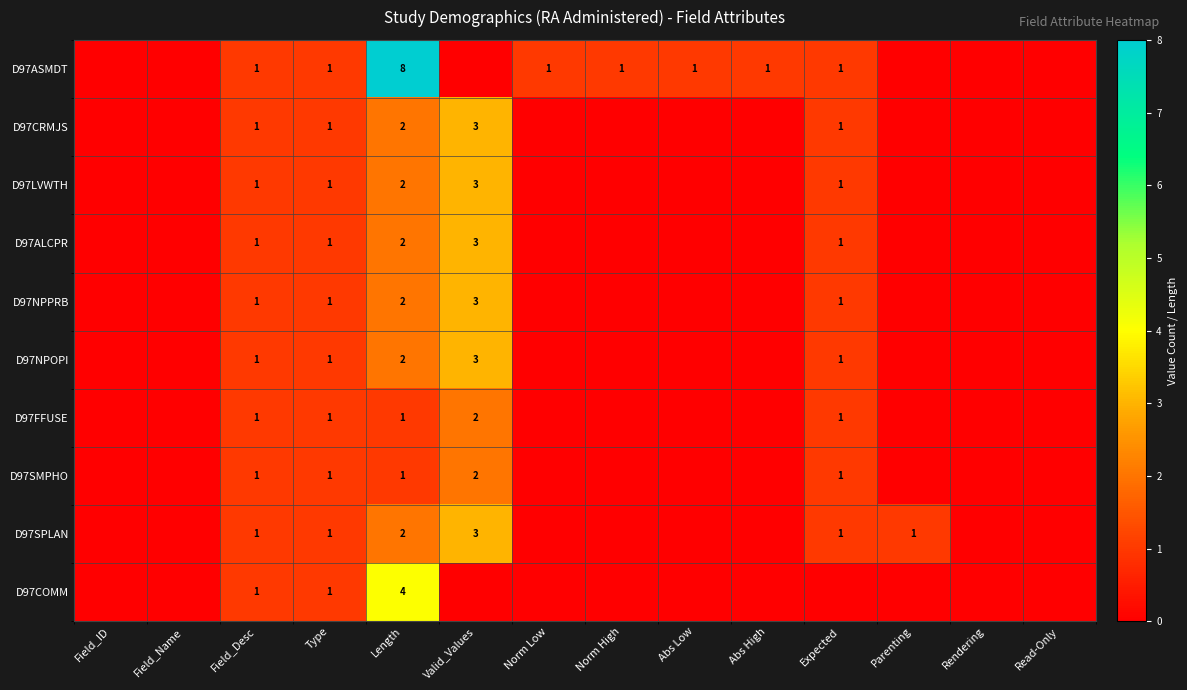

At which category is the sum across all series the highest?

Length